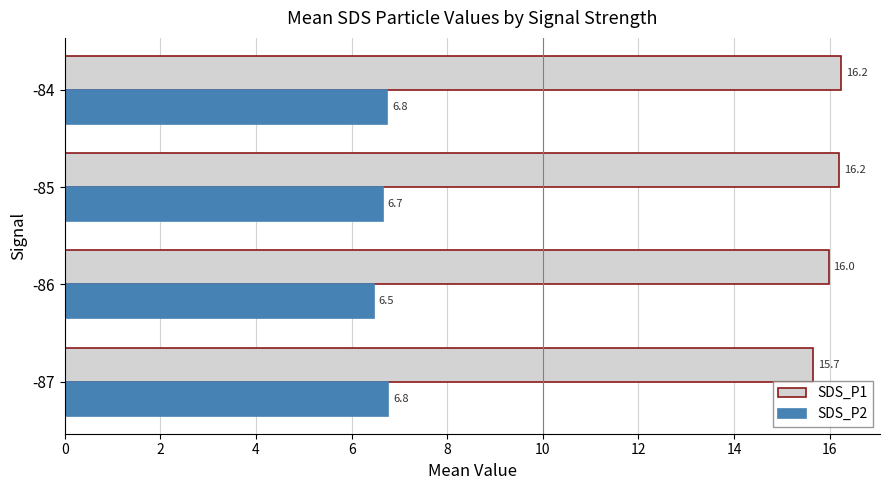

At which label is SDS_P1 closest to 15?

-87